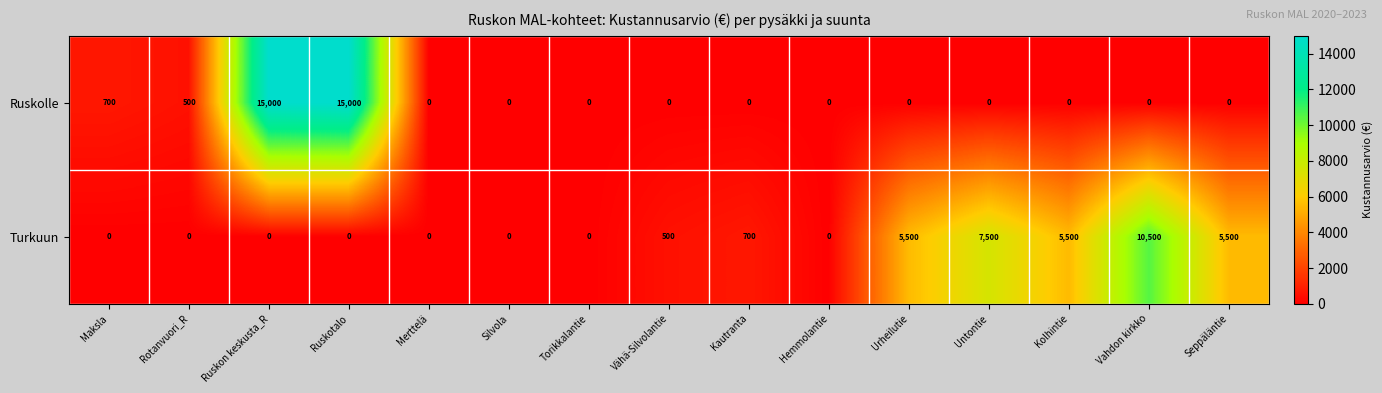

What is the difference between the second highest and second lowest values in the Turkuun series?

7500